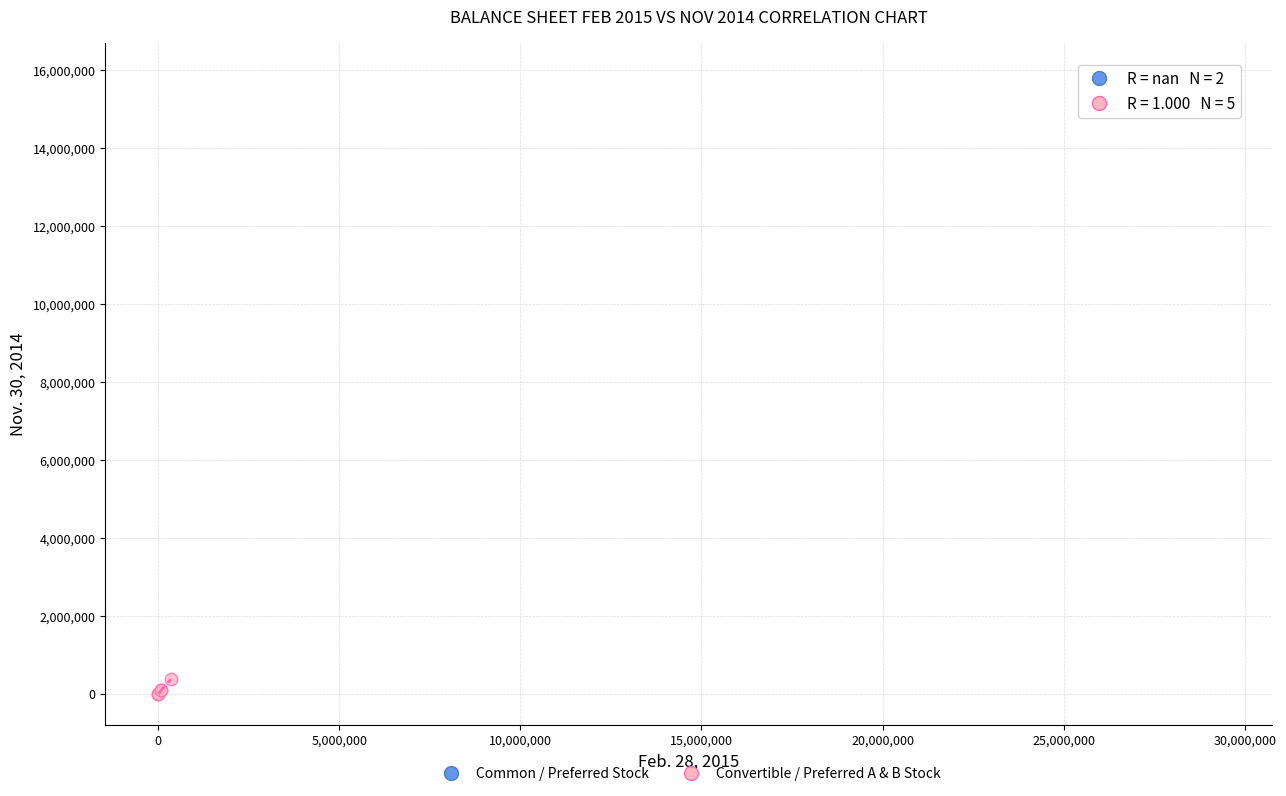

What are all the series names shown in the legend?

Common / Preferred Stock, Convertible / Preferred A & B Stock